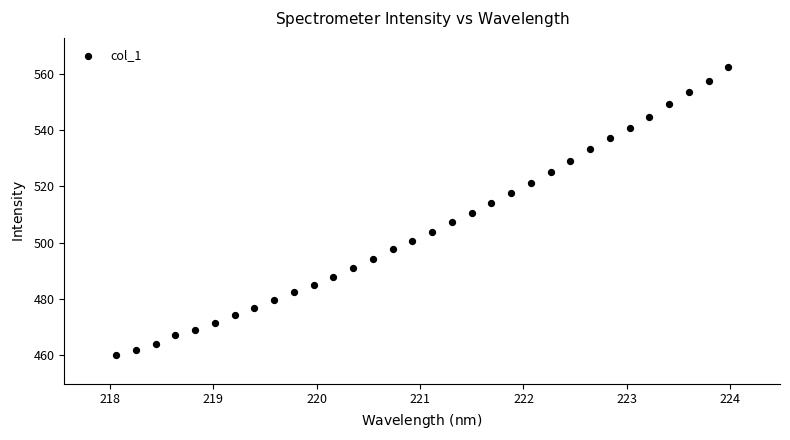

What is the range of X values (max minus min)?

5.9